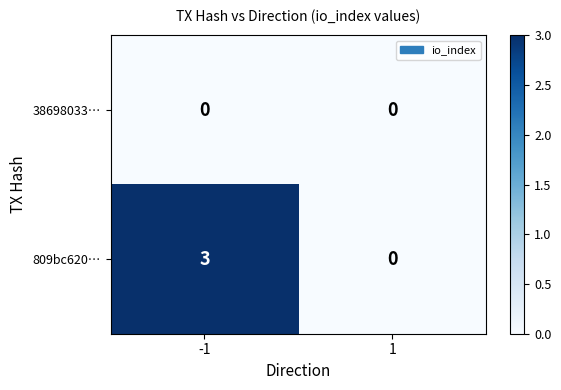

Reading left to right, list all the values displayed in this chart.

38698033…: -1=0	1=0
809bc620…: -1=3	1=0